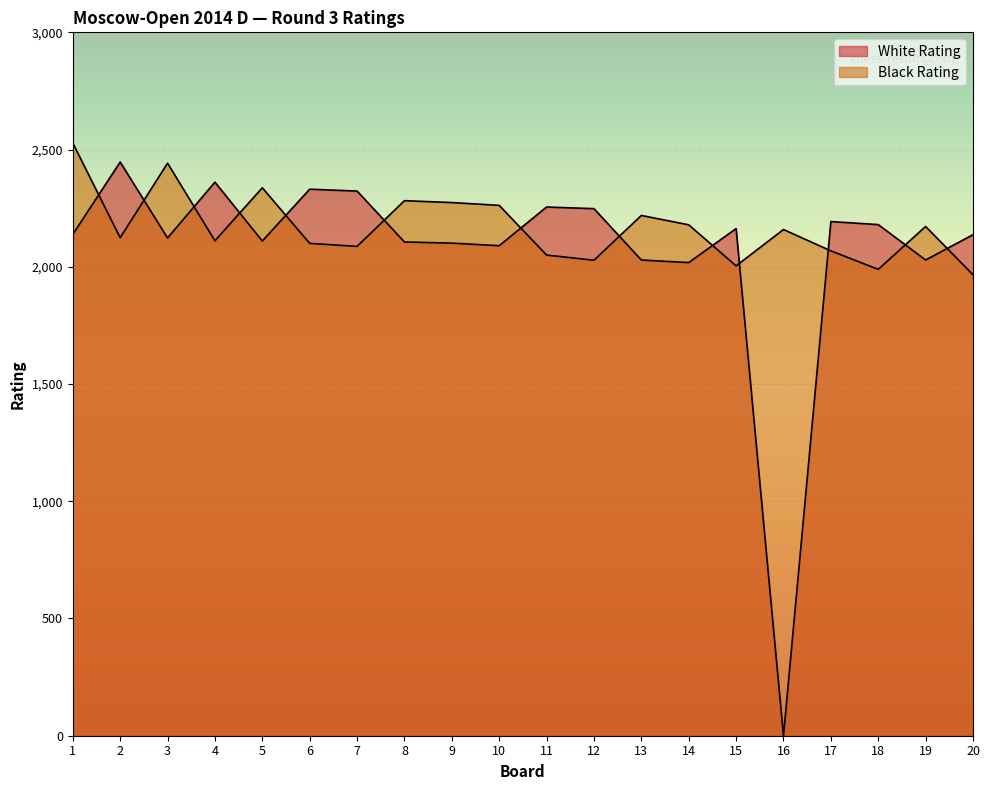

What are all the series names shown in the legend?

White Rating, Black Rating